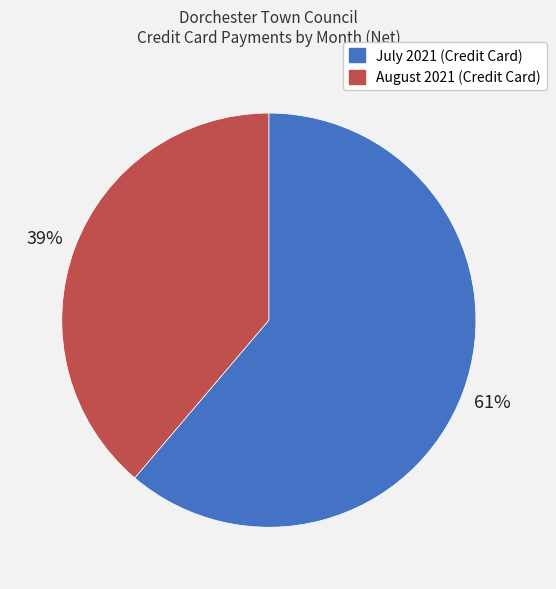

True or false: August 2021 (Credit Card) accounts for 33% of the total.

False